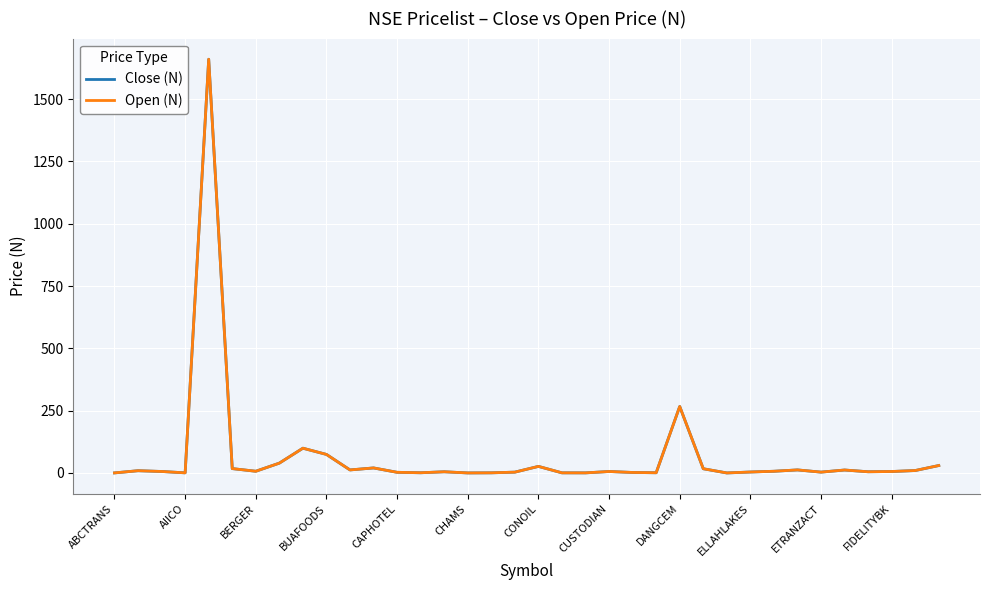

What is the highest value of the Open (N) series?

1660.0